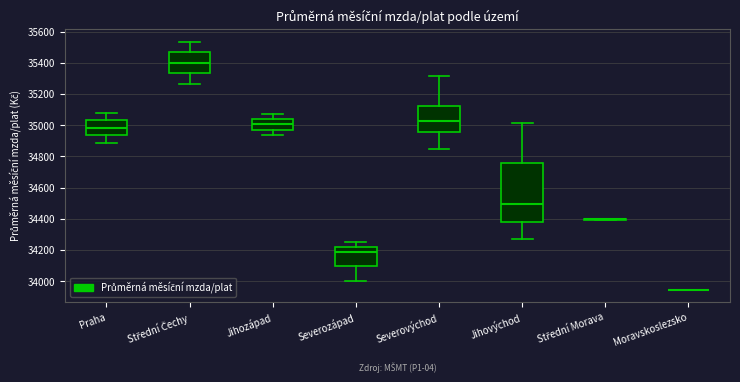

Reading left to right, transcribe this box plot: for each box, give where its median line is, the range the box spans, and where its two whiskers end, as read against the y-axis. The values are not printed on the chart, so give them approximately, as read against the axis.

Praha: median 34980, box 34940 to 35040, whiskers 34880 to 35080
Střední Čechy: median 35400, box 35340 to 35460, whiskers 35260 to 35540
Jihozápad: median 35000, box 34980 to 35040, whiskers 34940 to 35060
Severozápad: median 34180, box 34100 to 34220, whiskers 34000 to 34240
Severovýchod: median 35020, box 34960 to 35120, whiskers 34840 to 35320
Jihovýchod: median 34500, box 34380 to 34760, whiskers 34260 to 35020
Střední Morava: box collapsed to a line at 34400, whiskers 34400 to 34400
Moravskoslezsko: box collapsed to a line at 33940, whiskers 33940 to 33940